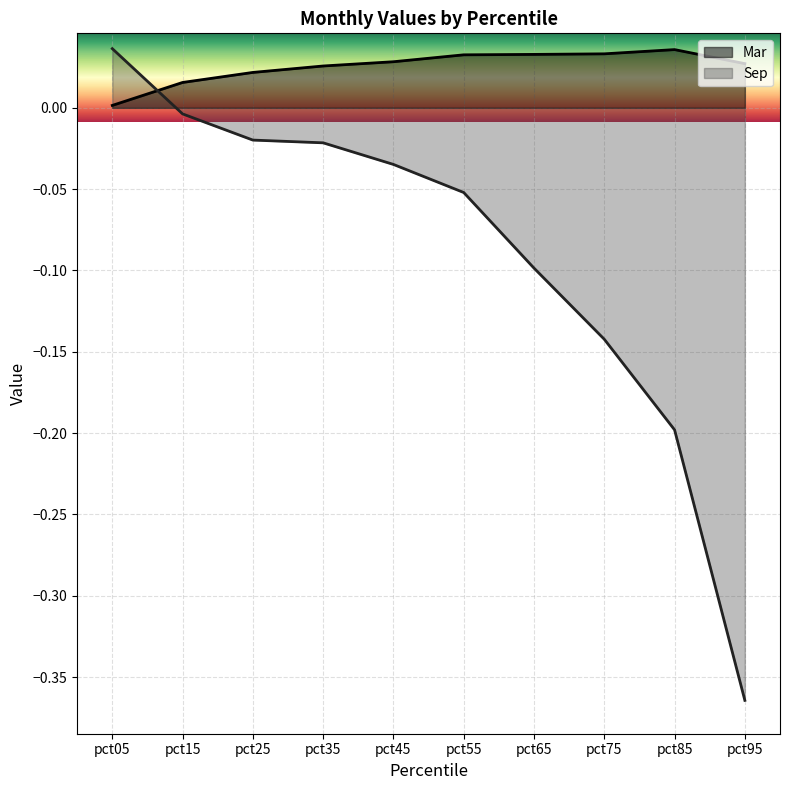

List the labels in order of value, largest first.

pct85, pct75, pct65, pct55, pct45, pct95, pct35, pct25, pct15, pct05